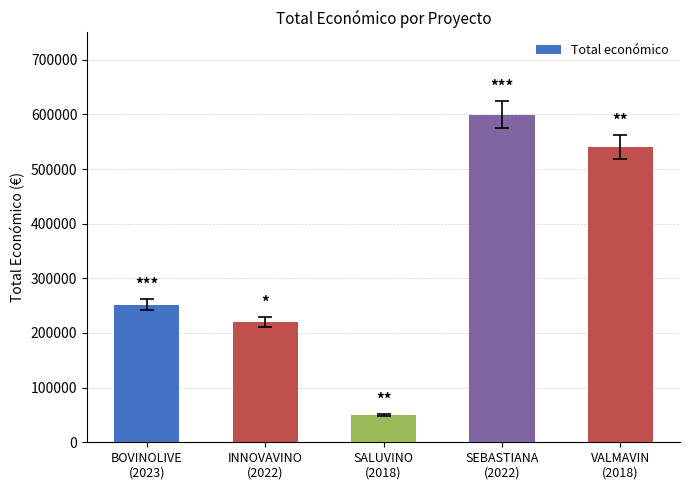

What is the label of the 5th bar from the right?

BOVINOLIVE
(2023)